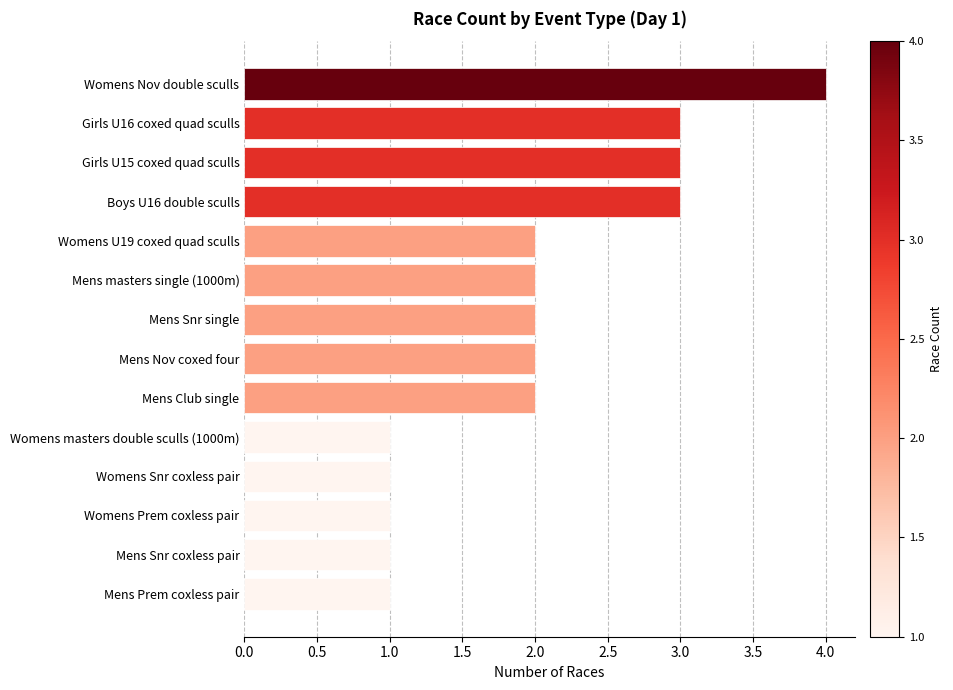

What is the change in value from Womens Nov double sculls to Womens Prem coxless pair?

-3